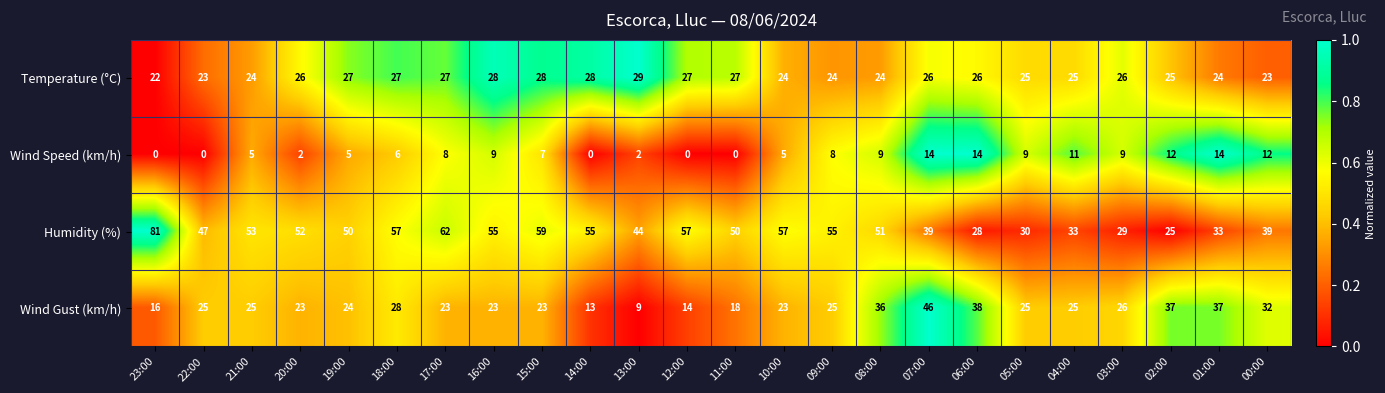

What is the difference between the second highest and minimum values in the Temperature (°C) series?

6